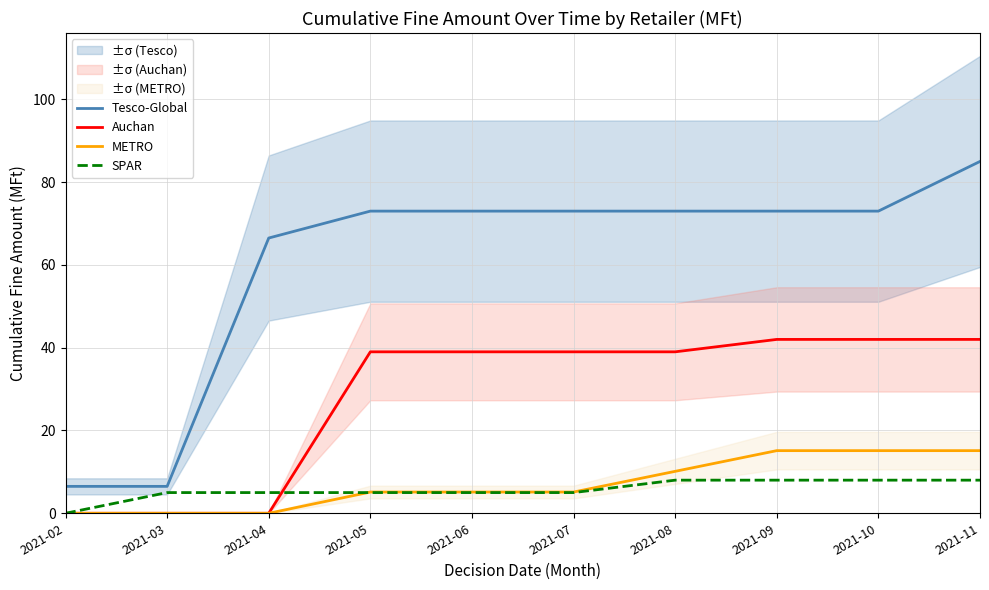

What is the sum of the METRO values at 2021-07 and 2021-10?

20.3